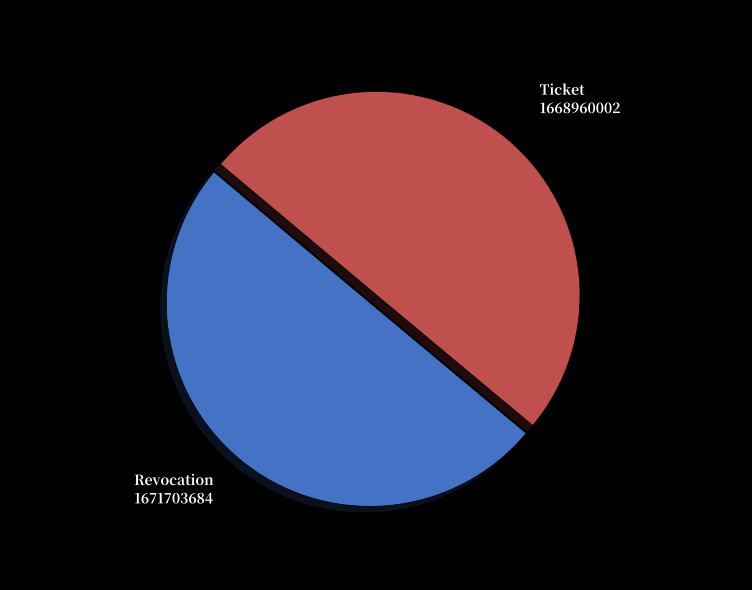

Combined, do Ticket and Revocation account for over 50%?

Yes